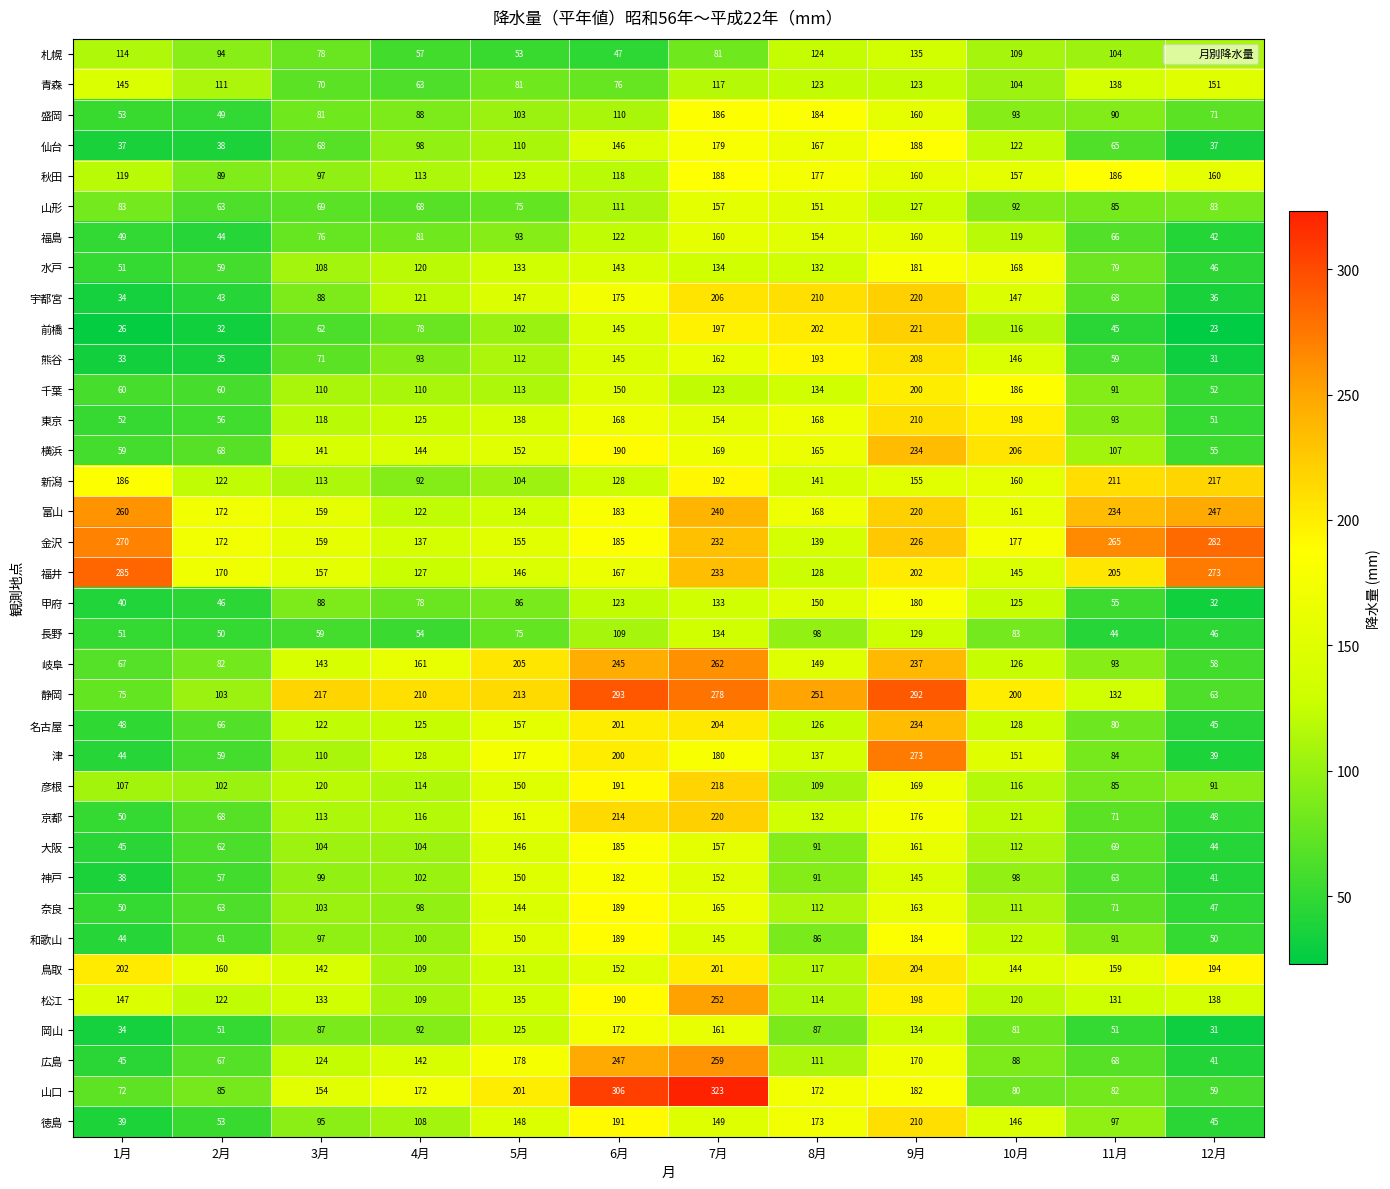

Which category has the highest value across all series?

7月